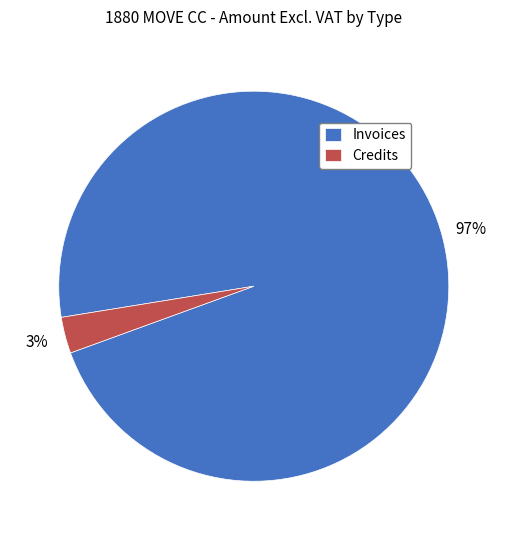

Combined, do Invoices and Credits account for over 50%?

Yes